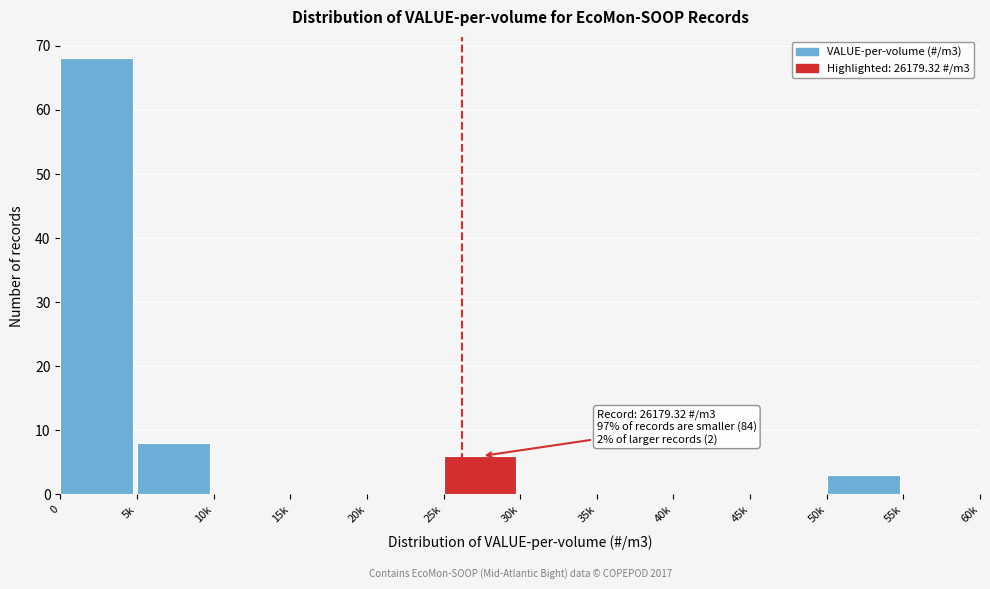

Reading left to right, list all the values displayed in this chart.

0=68	5k=8	10k=0	15k=0	20k=0	25k=6	30k=0	35k=0	40k=0	45k=0	50k=3	55k=0